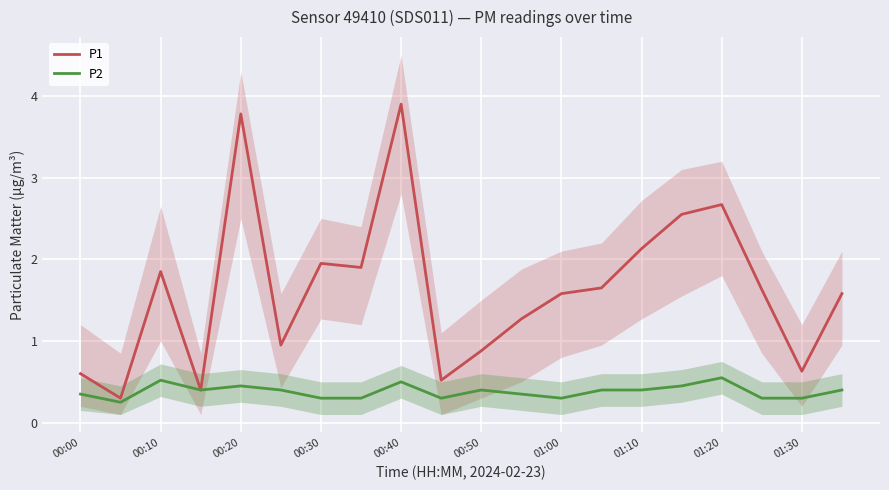

The P1 series shows 1.6 at 01:00. True or false?

True